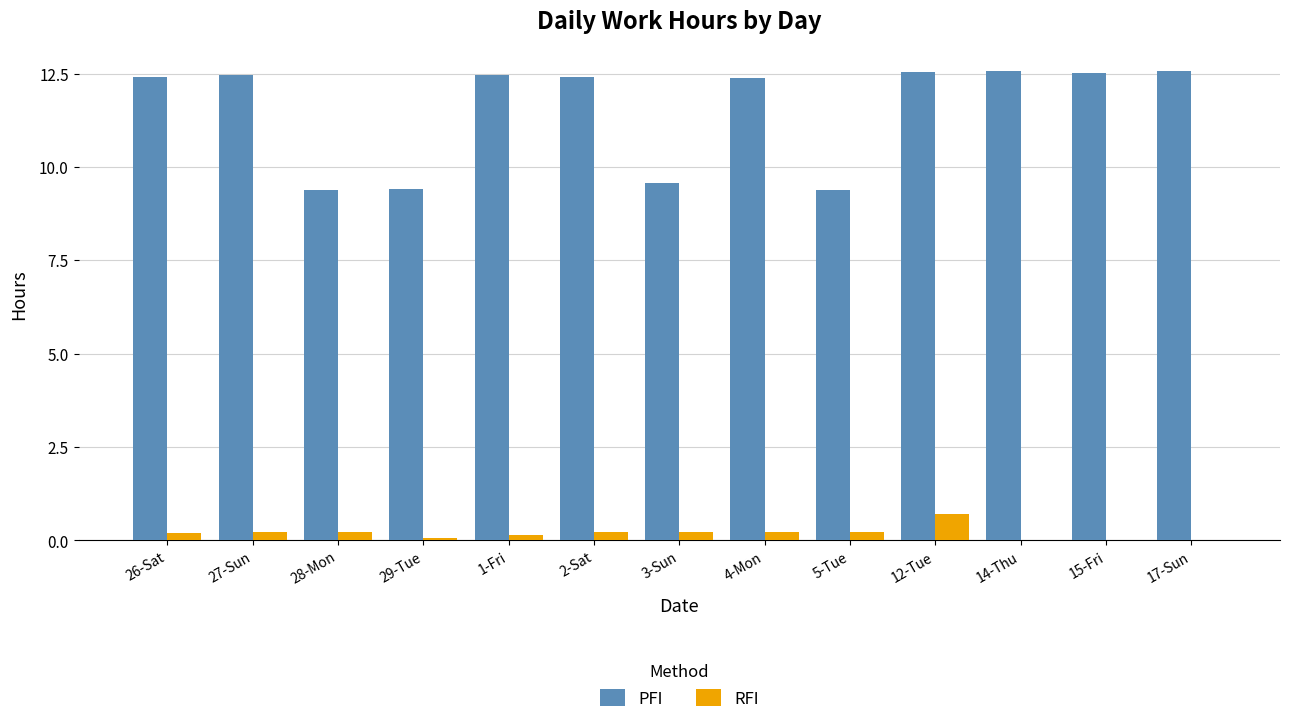

What is the sum of all RFI values?

2.5